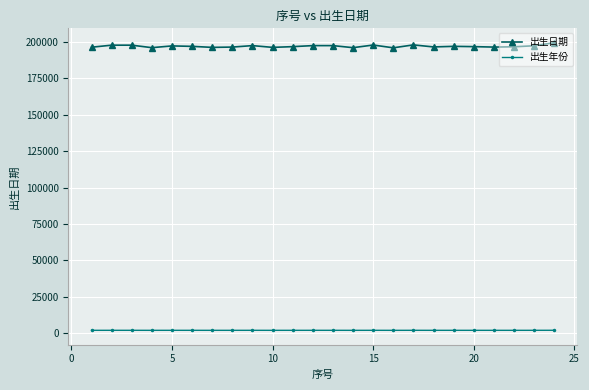

Rank the series by their average value, from highest to lowest.

出生日期, 出生年份